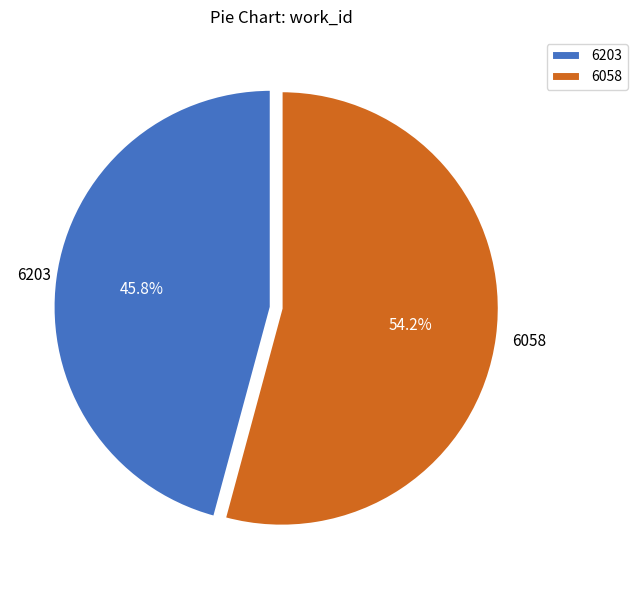

Rank the categories by value from lowest to highest.

6203, 6058